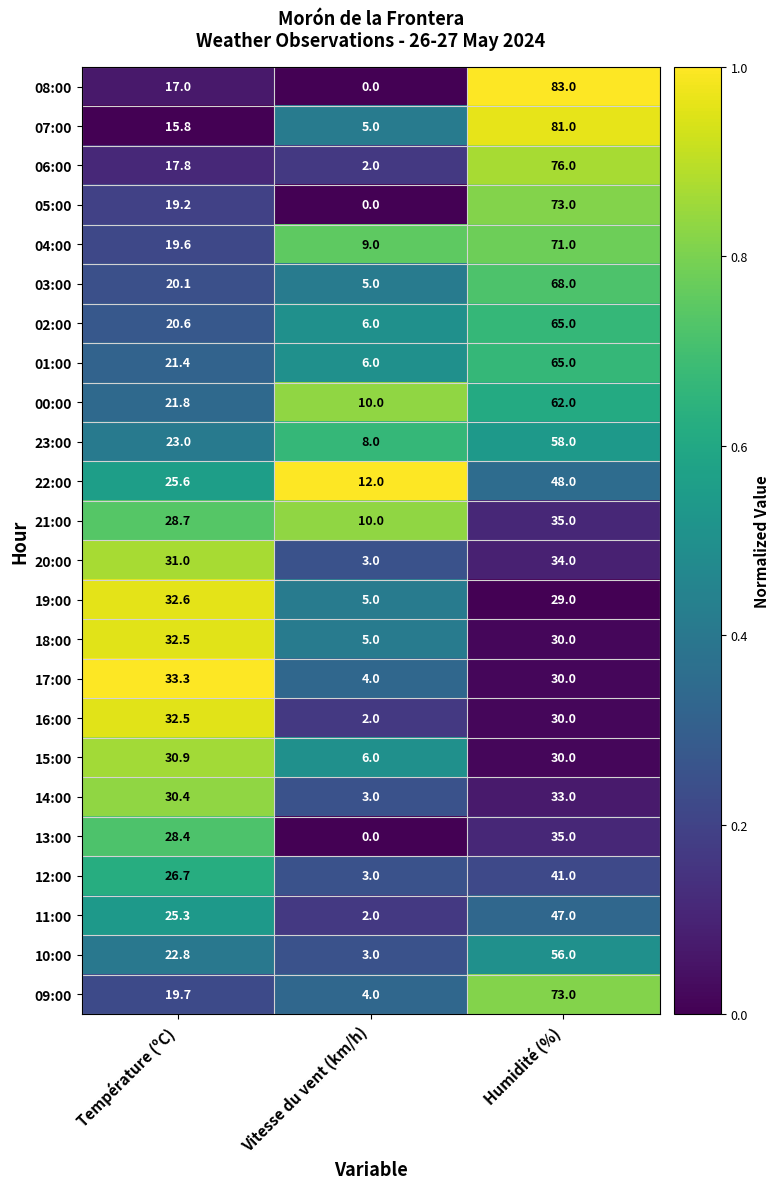

Is it true that 01:00 equals 21.4 at Température (ºC)?

True